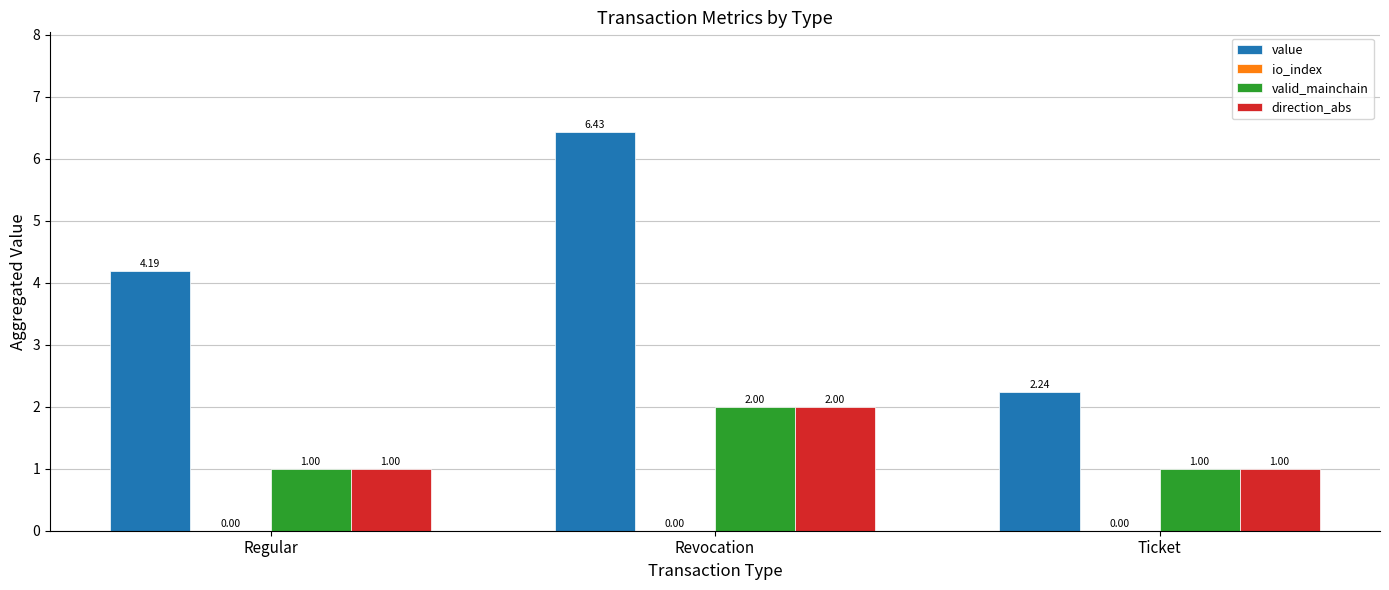

What is the average value of the value series?

4.3